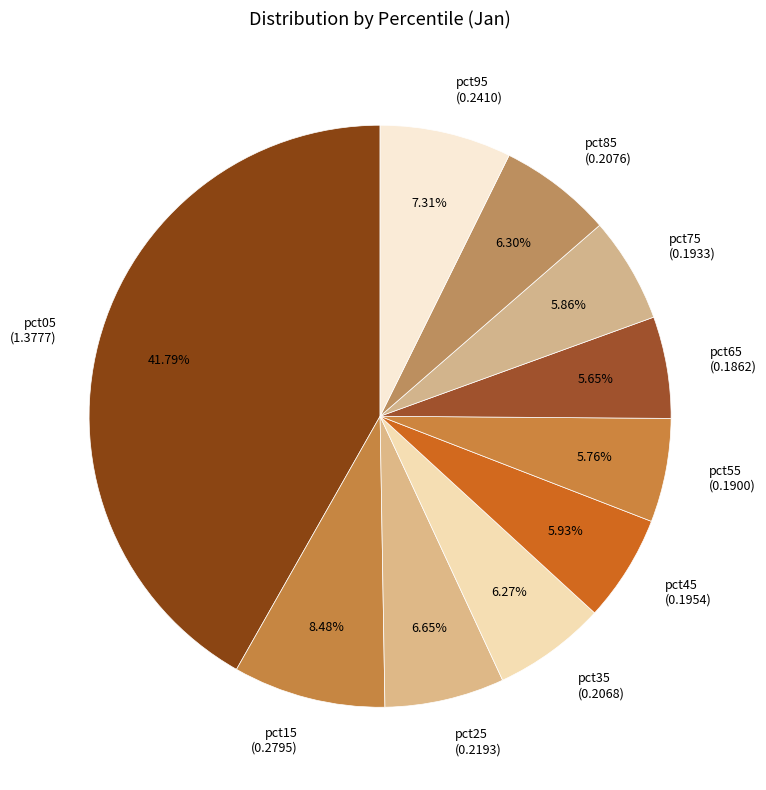

Is the sum of pct35 and pct05 greater than half?

No